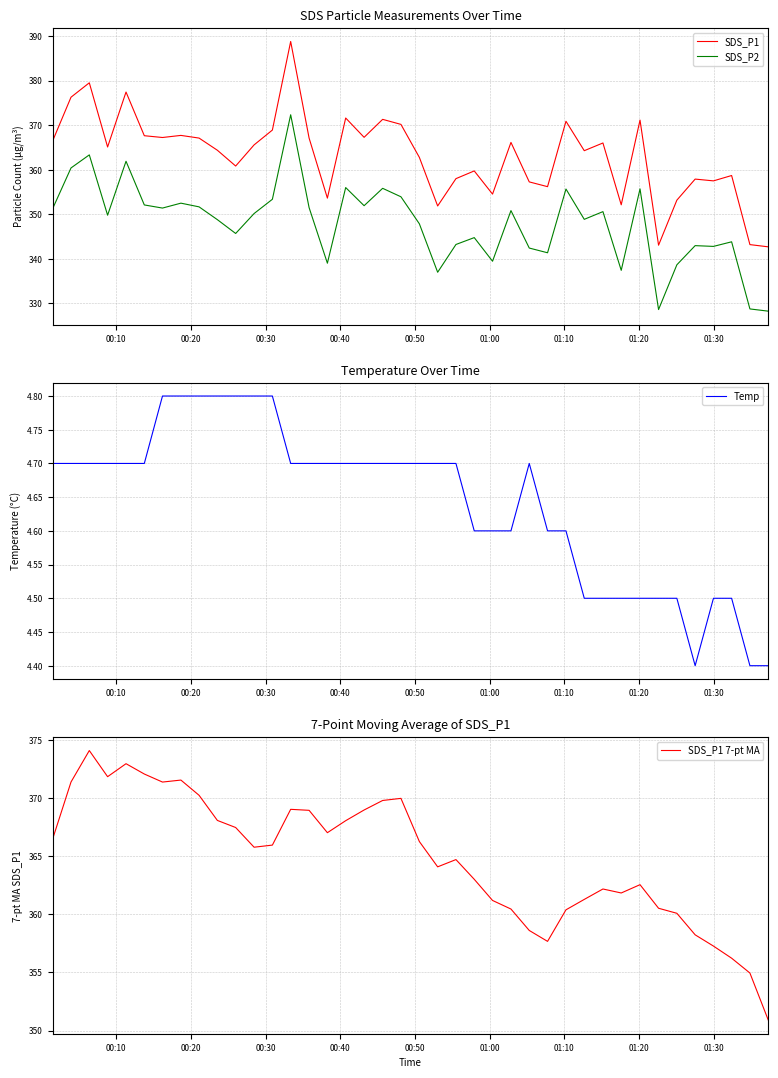

How many interior local valleys does the Temp series have?

1